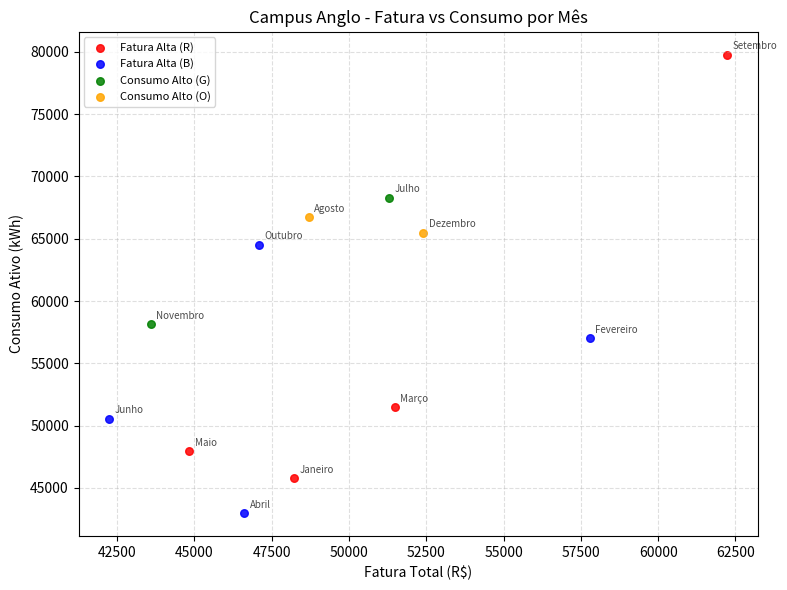

Which series contains the lowest Y value?

Fatura Alta (B)